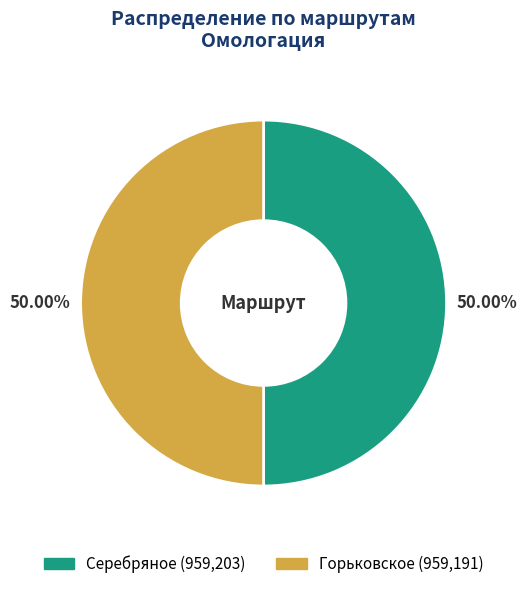

Approximately how many times larger is the value at Горьковское compared to Серебряное?

1.0